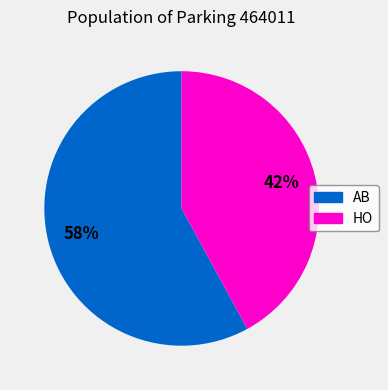

Do HO and AB together represent more than half of the pie?

Yes